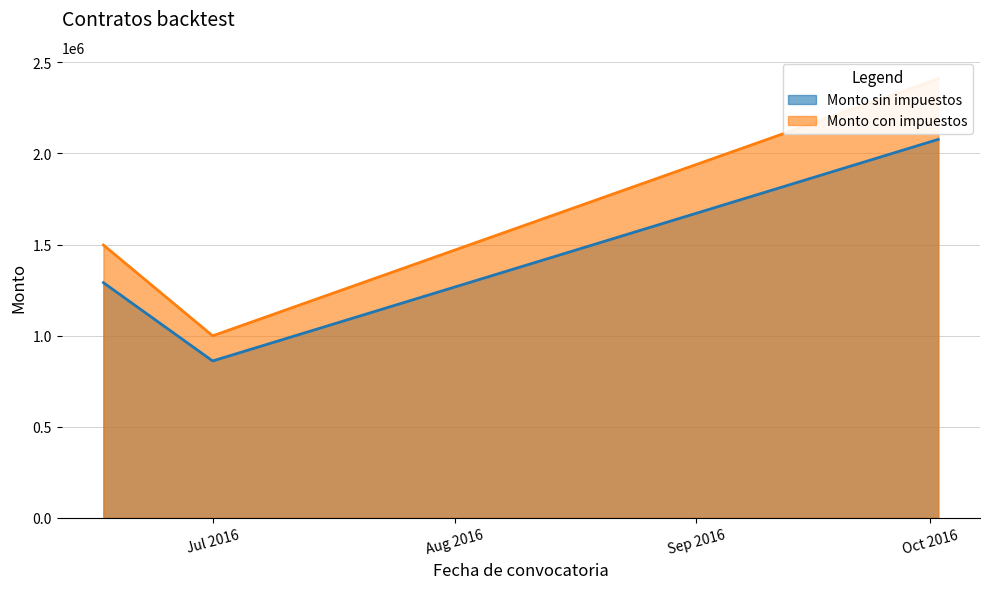

Reading left to right, list all the values displayed in this chart.

Monto sin impuestos: 1290947.5	861420.0	2077200.0
Monto con impuestos: 1497499.1	999247.2	2409552.0